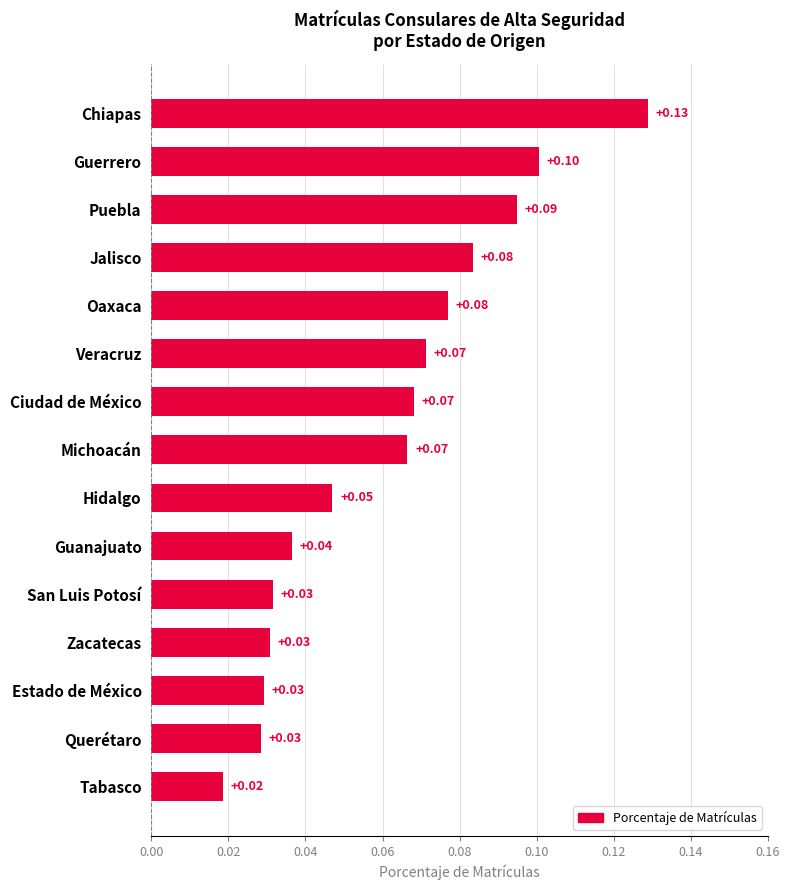

What is the label of the 1st bar from the bottom?

Tabasco